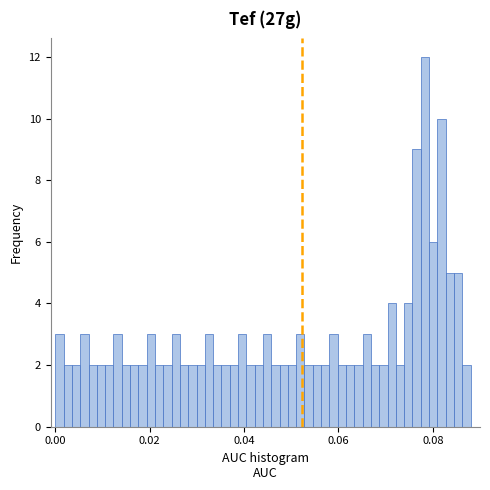

Around what value on the x-axis is the tallest bar? Give the approximate position of its centre, as read against the axis.

0.078